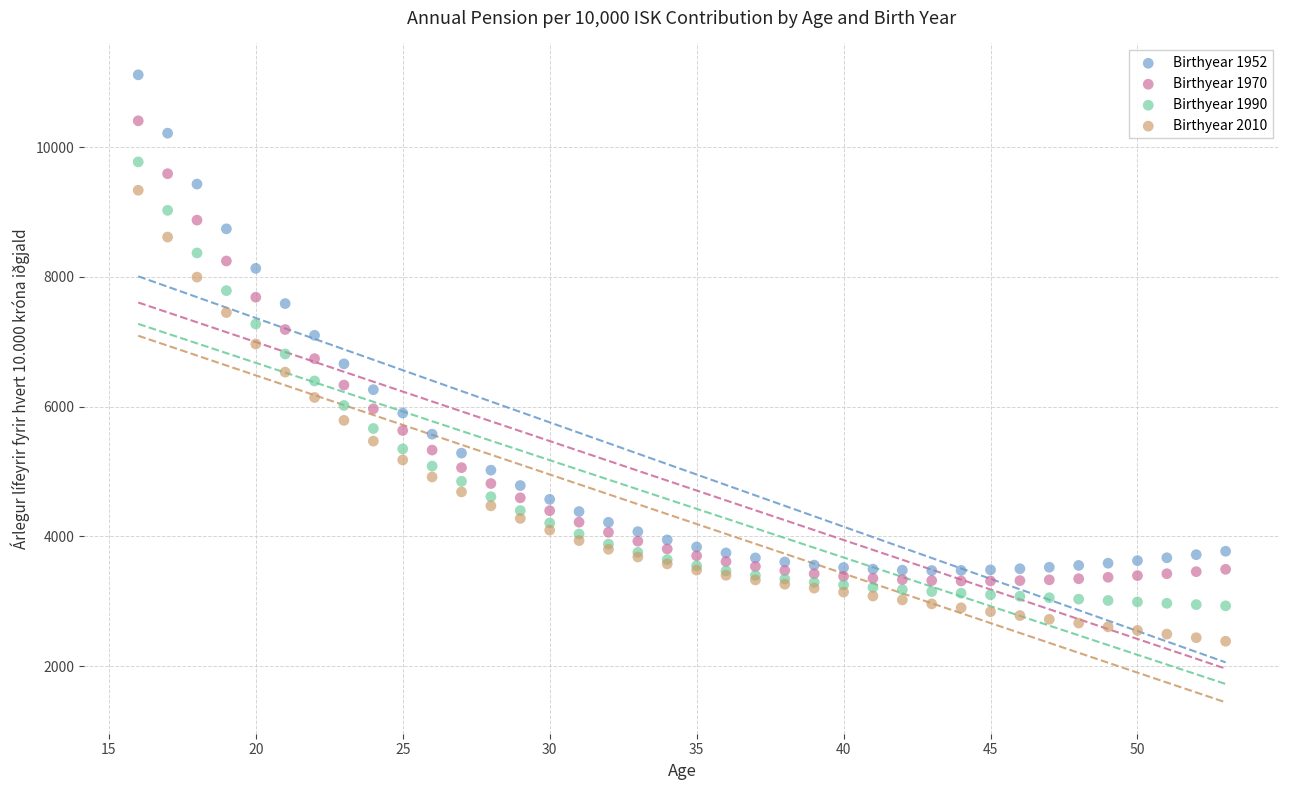

Which series contains the highest Y value?

Birthyear 1952